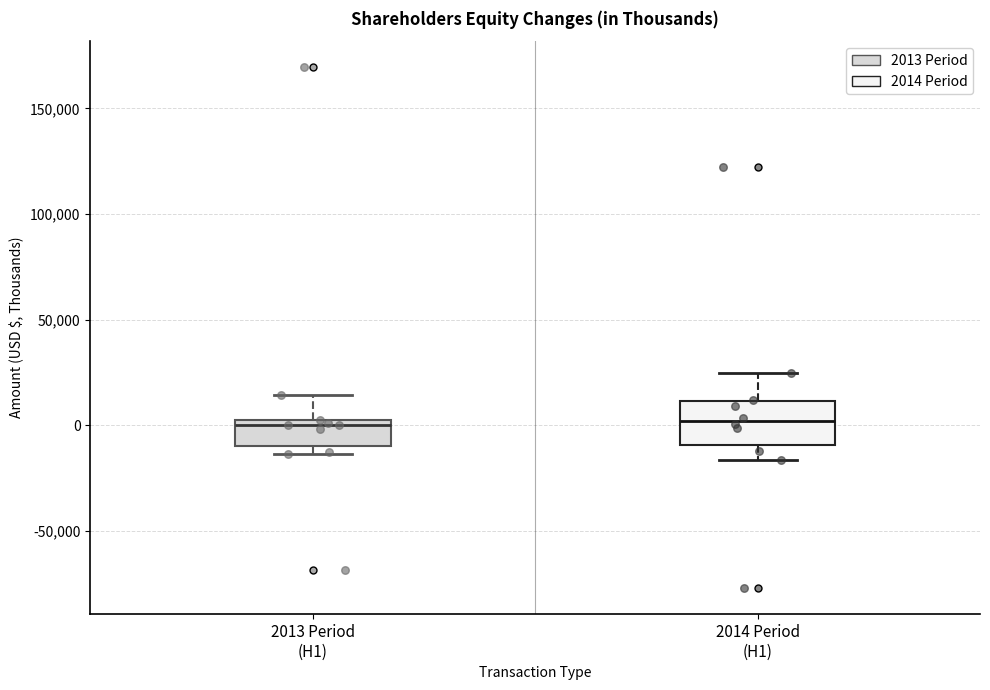

Which box is the tallest, from its lower edge to its upper edge?

2014 Period (H1)